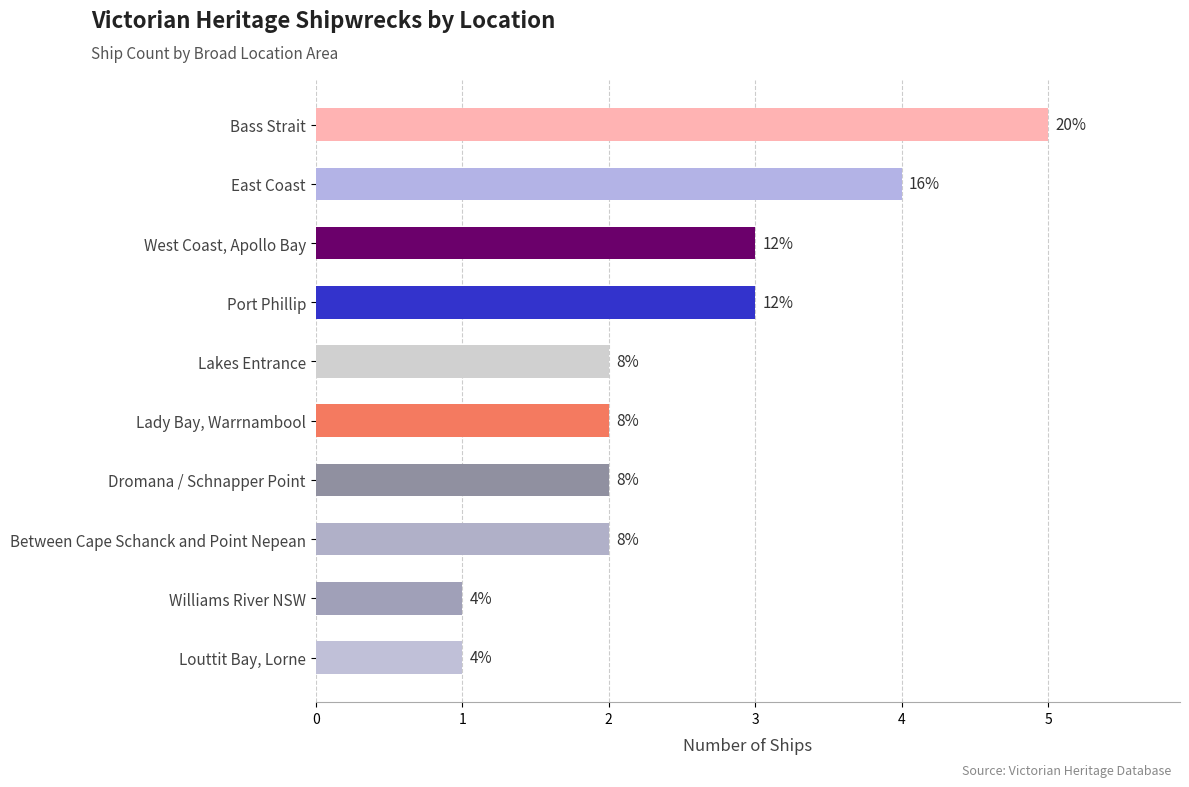

Rank the categories by value from highest to lowest.

0, 1, 2, 3, 4, 5, 6, 7, 8, 9